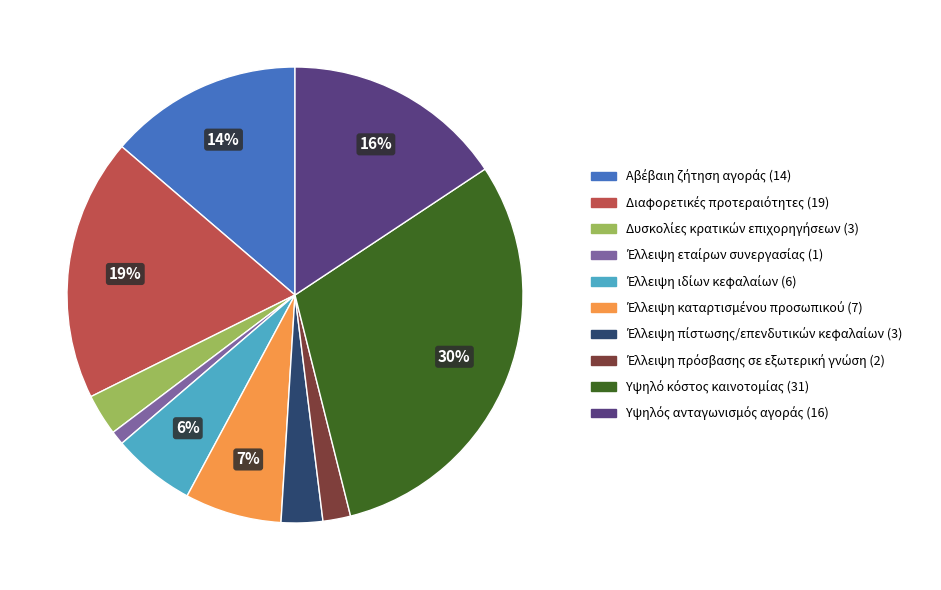

To the nearest percent, what is the average slice percentage?

10%